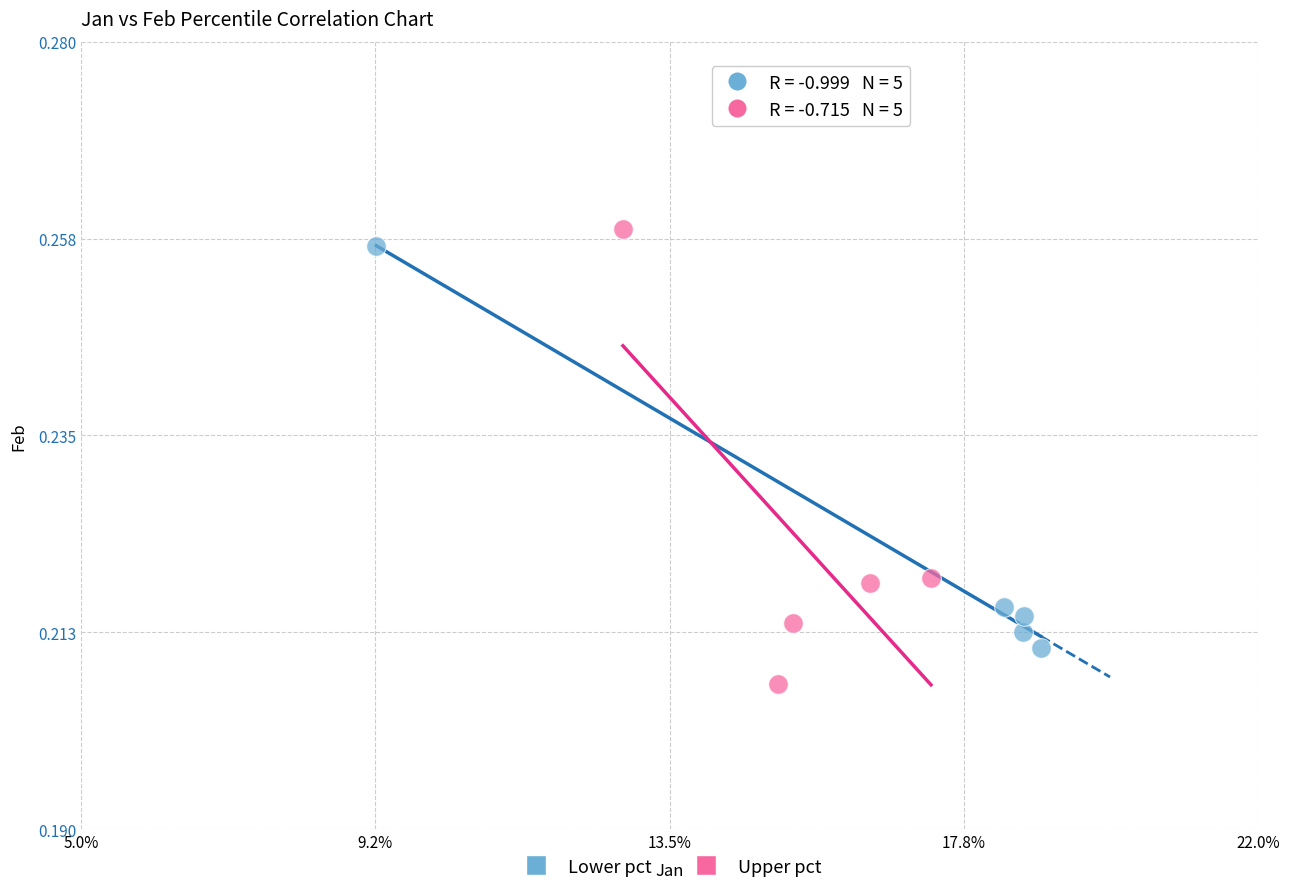

Which series reaches the minimum Y coordinate?

Upper pct